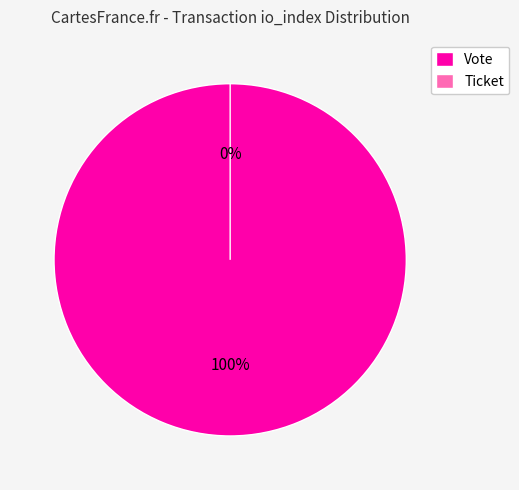

What is the smallest slice in the pie chart?

Ticket